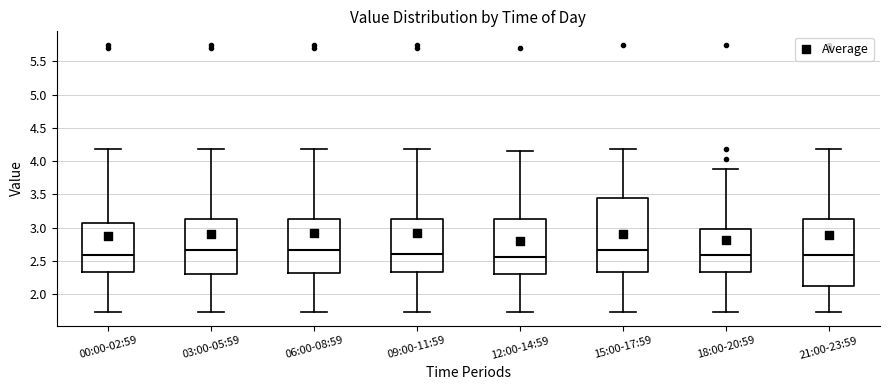

Reading left to right, transcribe this box plot: for each box, give where its median line is, the range the box spans, and where its two whiskers end, as read against the y-axis. The values are not printed on the chart, so give them approximately, as read against the axis.

00:00-02:59: median 2.60, box 2.35 to 3.10, whiskers 1.75 to 4.20
03:00-05:59: median 2.65, box 2.30 to 3.15, whiskers 1.75 to 4.20
06:00-08:59: median 2.65, box 2.30 to 3.15, whiskers 1.75 to 4.20
09:00-11:59: median 2.60, box 2.35 to 3.15, whiskers 1.75 to 4.20
12:00-14:59: median 2.55, box 2.30 to 3.15, whiskers 1.75 to 4.15
15:00-17:59: median 2.65, box 2.35 to 3.45, whiskers 1.75 to 4.20
18:00-20:59: median 2.60, box 2.35 to 3.00, whiskers 1.75 to 3.90
21:00-23:59: median 2.60, box 2.15 to 3.15, whiskers 1.75 to 4.20